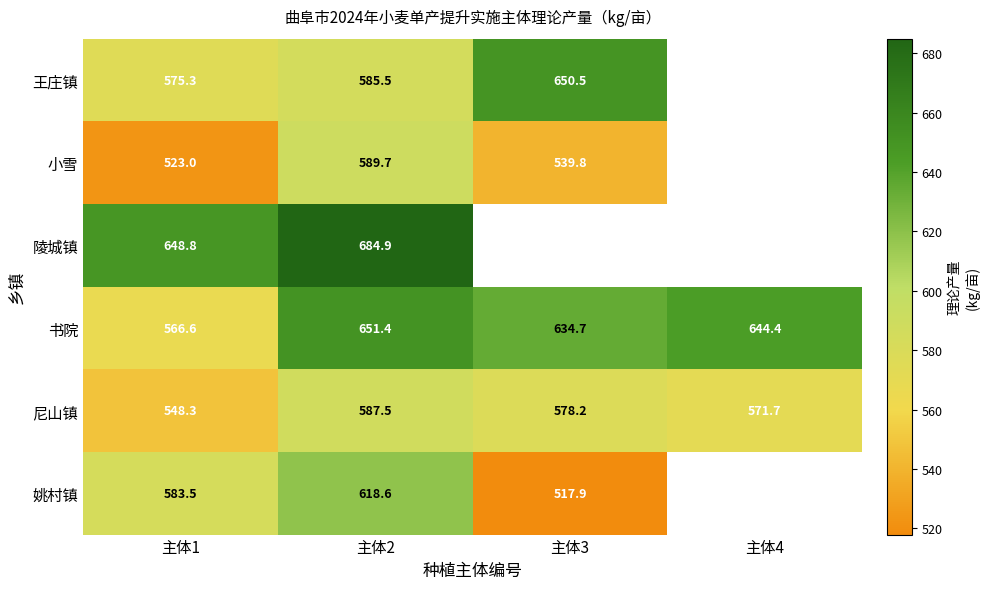

The value of 书院 at 主体3 is 634.7. True or false?

True